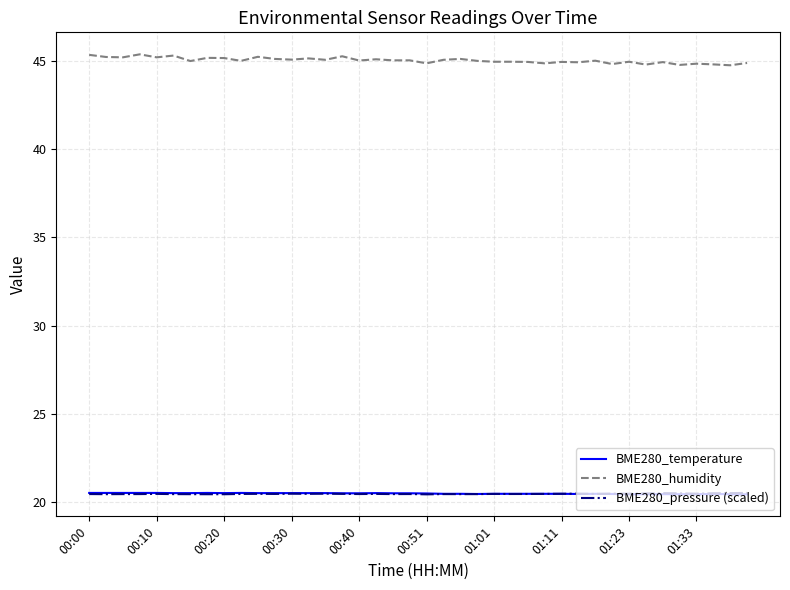

True or false: BME280_temperature and BME280_humidity cross at least once.

False